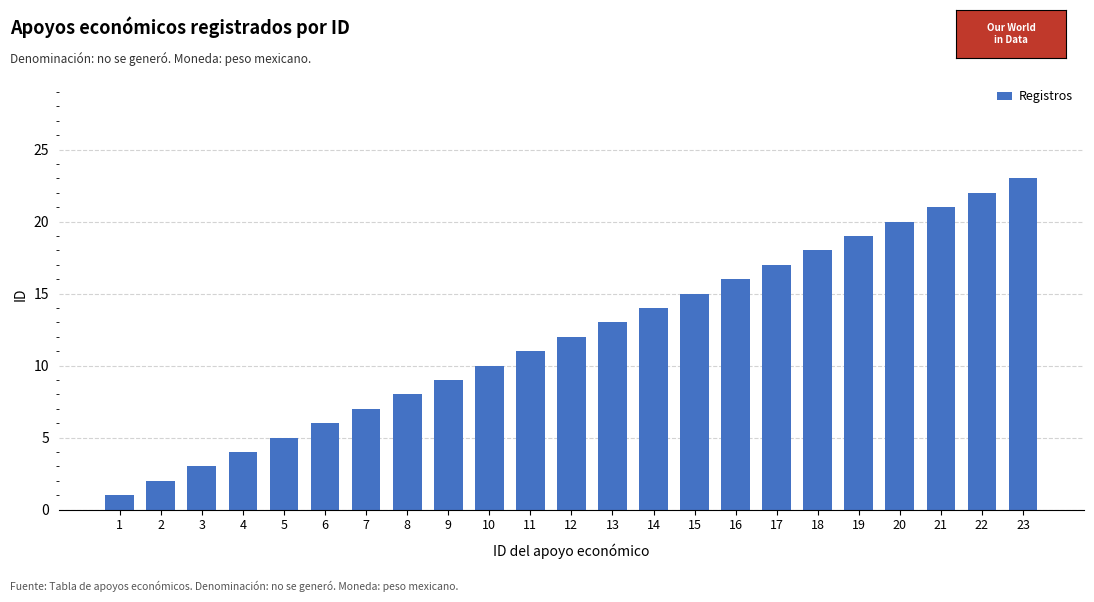

What is the change in value from 7 to 21?

+14